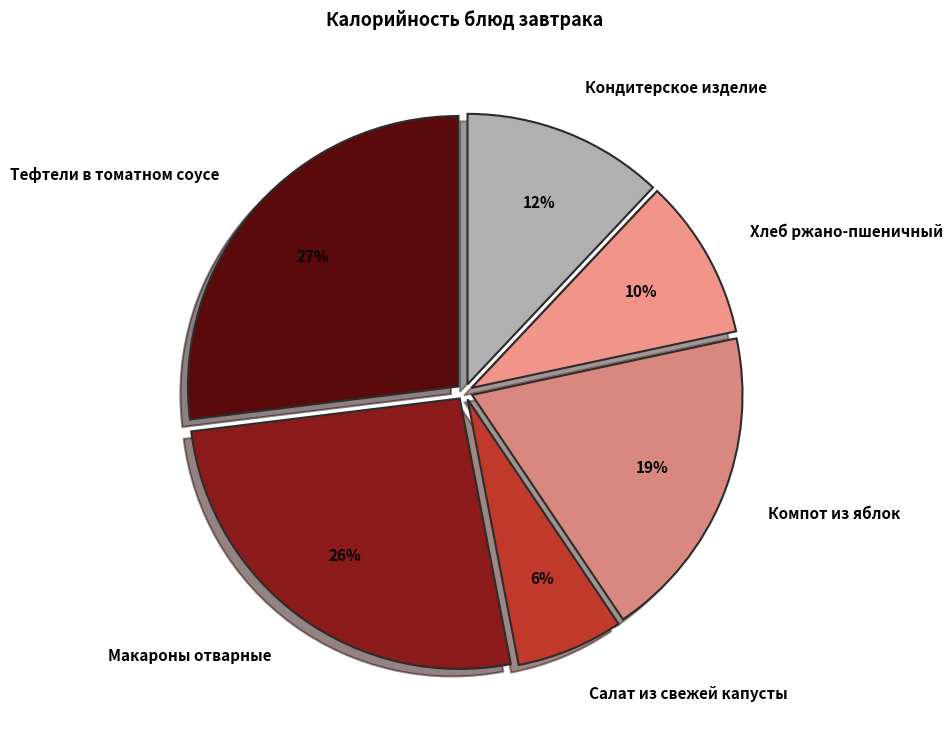

Count the number of slices in the pie.

6